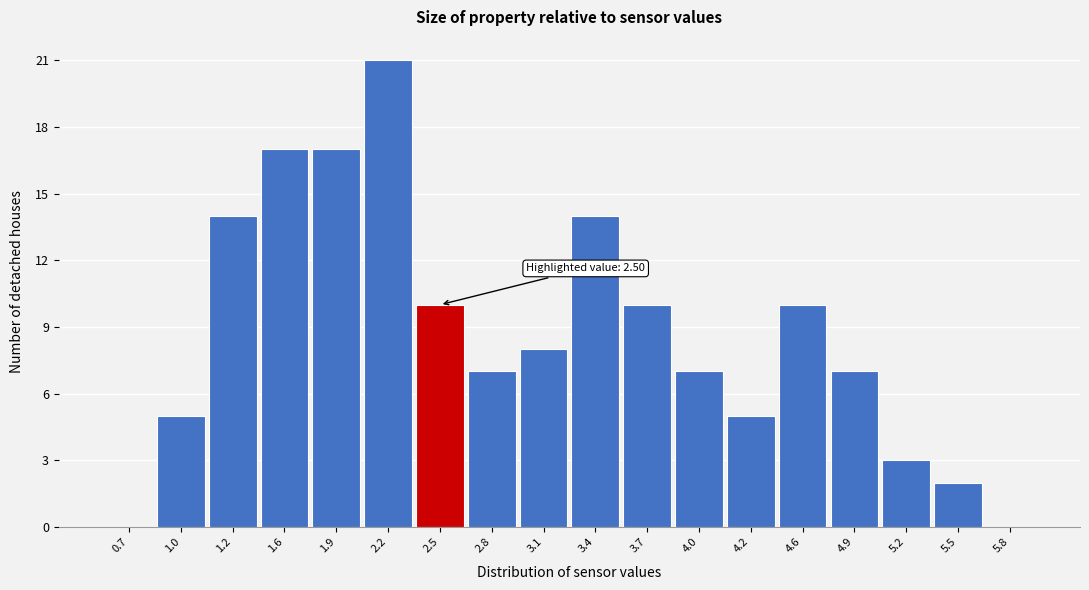

Over which range of the x-axis is the bar tallest?

2.0 to 2.3